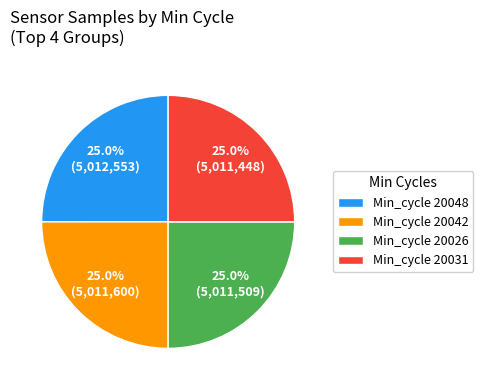

How many slices are in this pie chart?

4